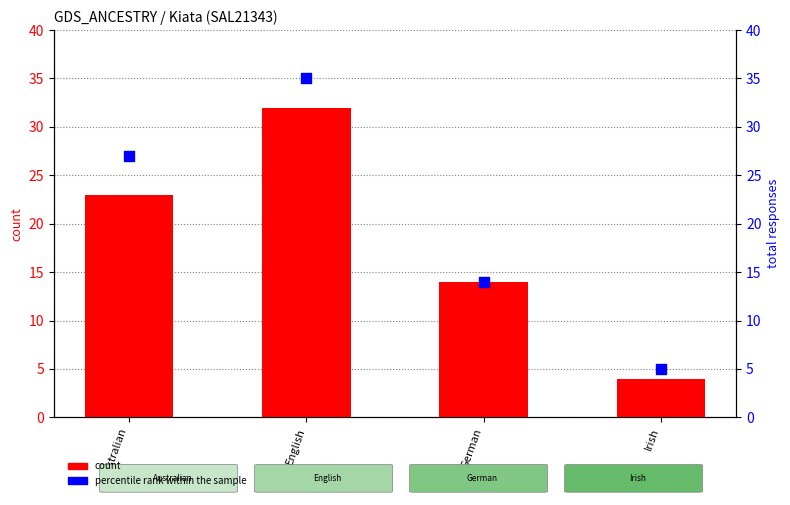

Which series has the largest total across all categories?

percentile rank within the sample